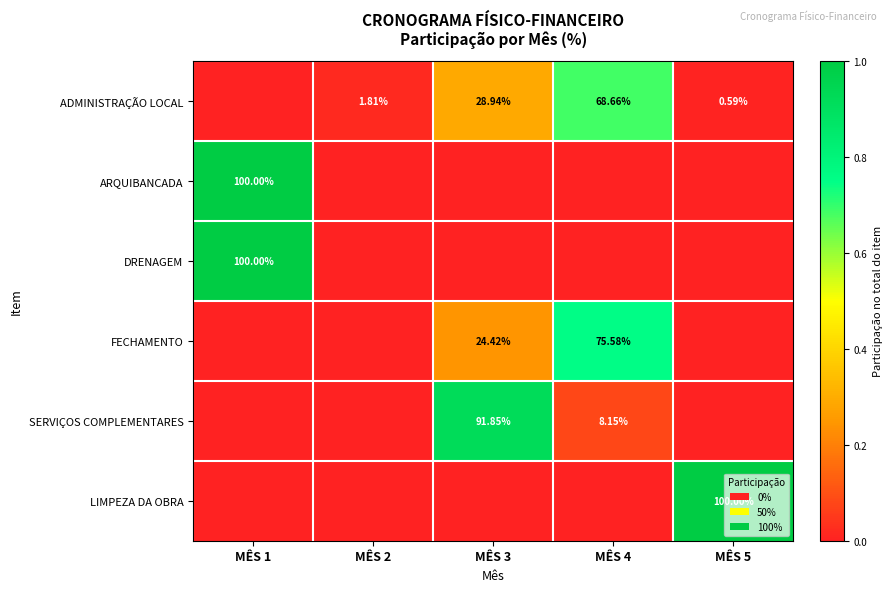

The ADMINISTRAÇÃO LOCAL series shows 0.0 at MÊS 5. True or false?

False